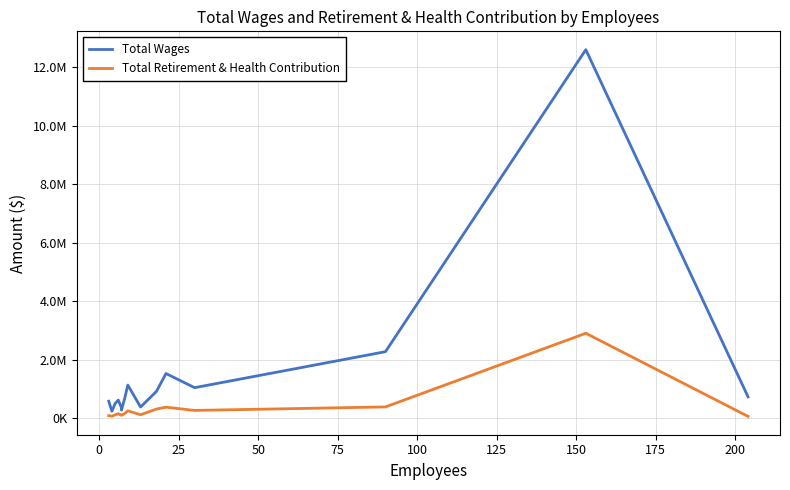

True or false: Total Retirement & Health Contribution has more than 1 points higher than both neighbors.

True